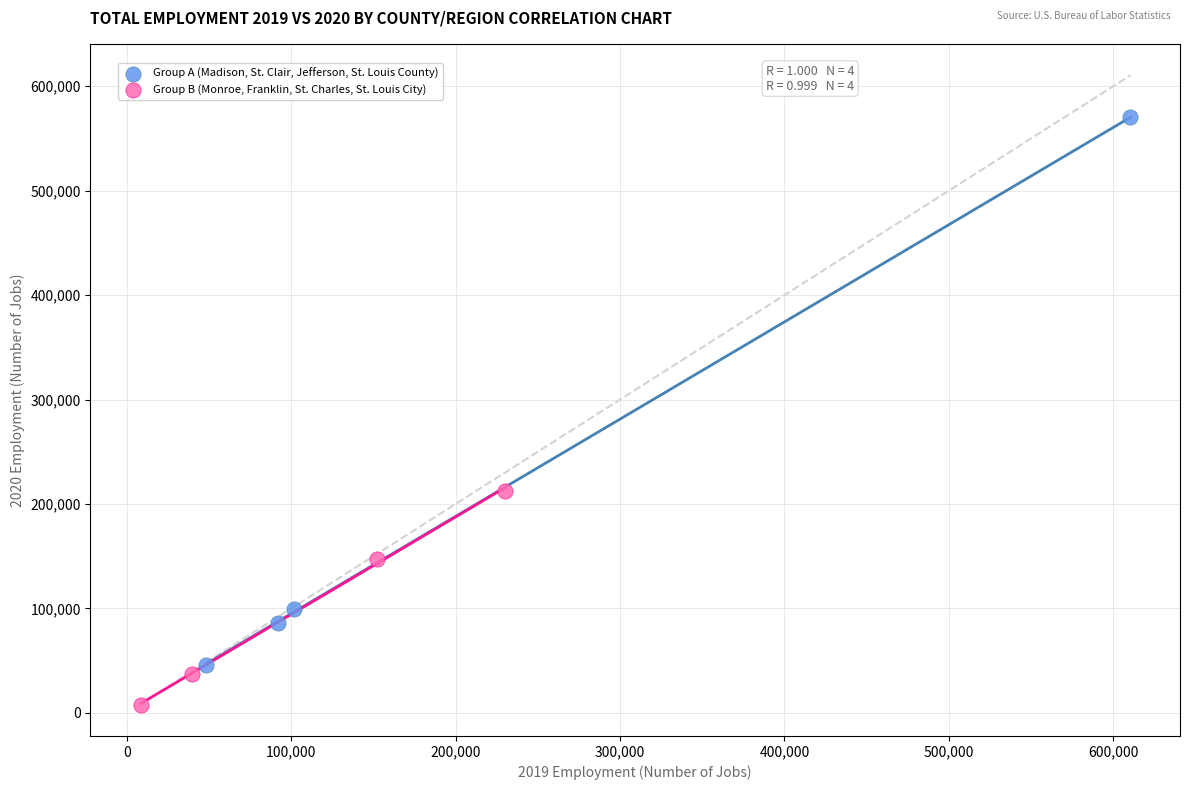

Which series contains the highest Y value?

Group A (Madison, St. Clair, Jefferson, St. Louis County)